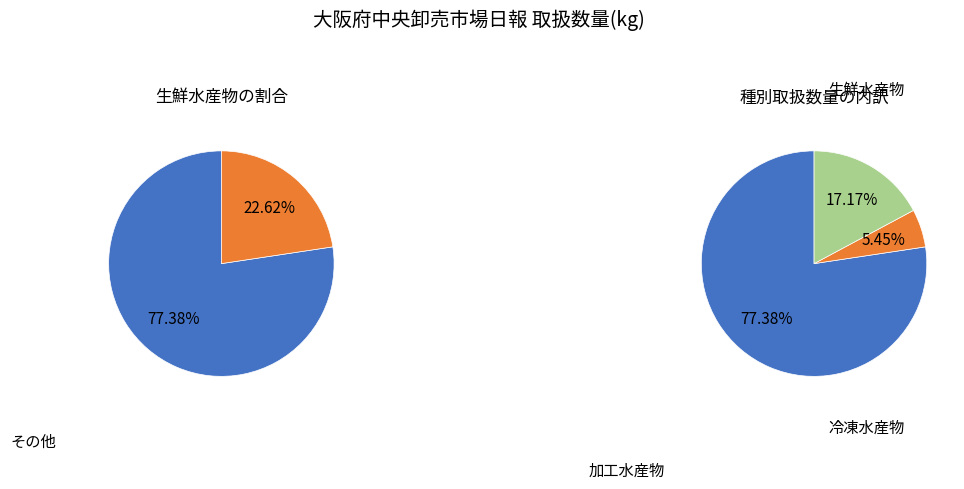

Does any single category account for the majority?

Yes